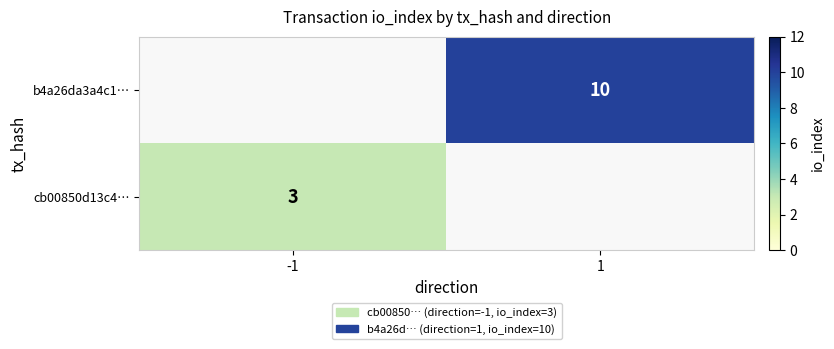

Count the number of categories in the chart.

2